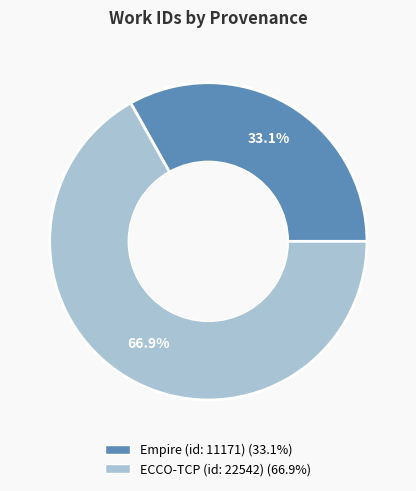

Do ECCO-TCP (id: 22542) and Empire (id: 11171) together represent more than half of the pie?

Yes